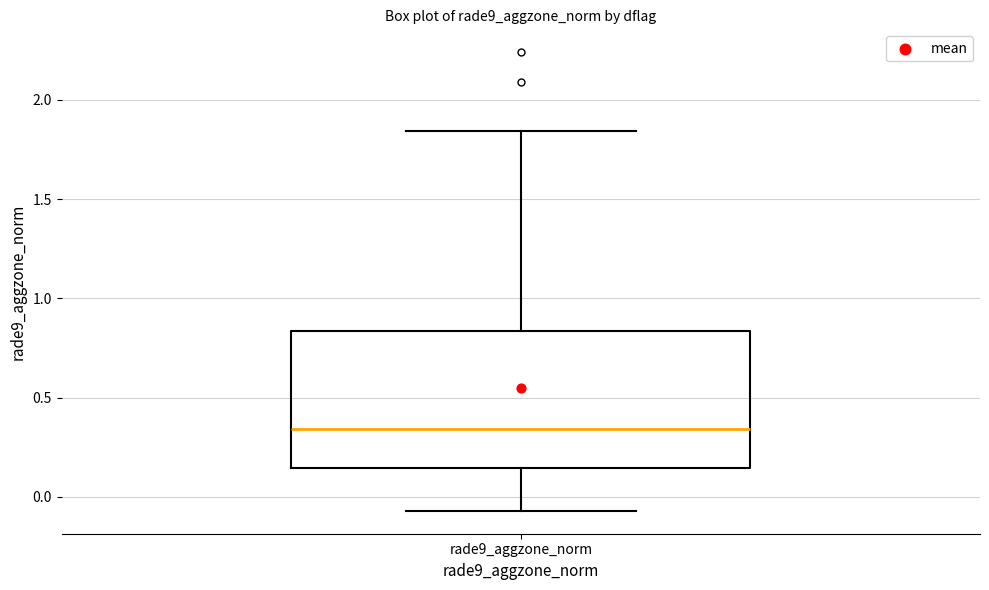

Where does the lower whisker of the box for rade9_aggzone_norm end on the y-axis? The values are not printed on the chart, so give them approximately, as read against the axis.

-0.05